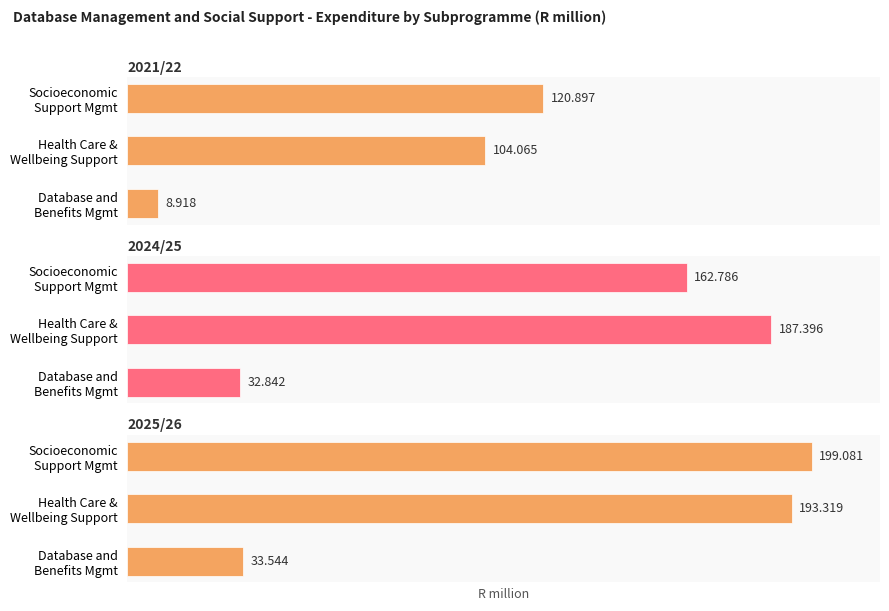

Reading left to right, what are all the values shown in this chart?

2021/22: 8.9	104.1	120.9
2024/25: 32.8	187.4	162.8
2025/26: 33.5	193.3	199.1